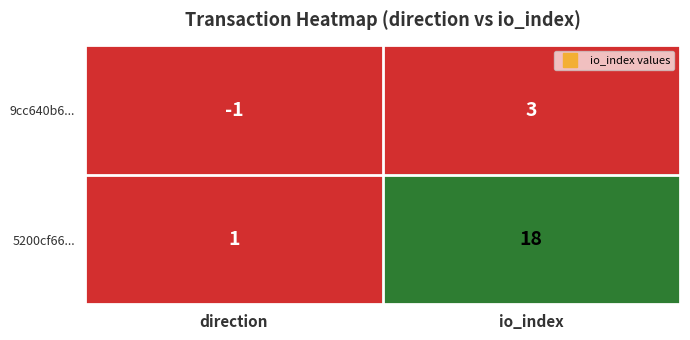

At which category is the sum across all series the highest?

io_index